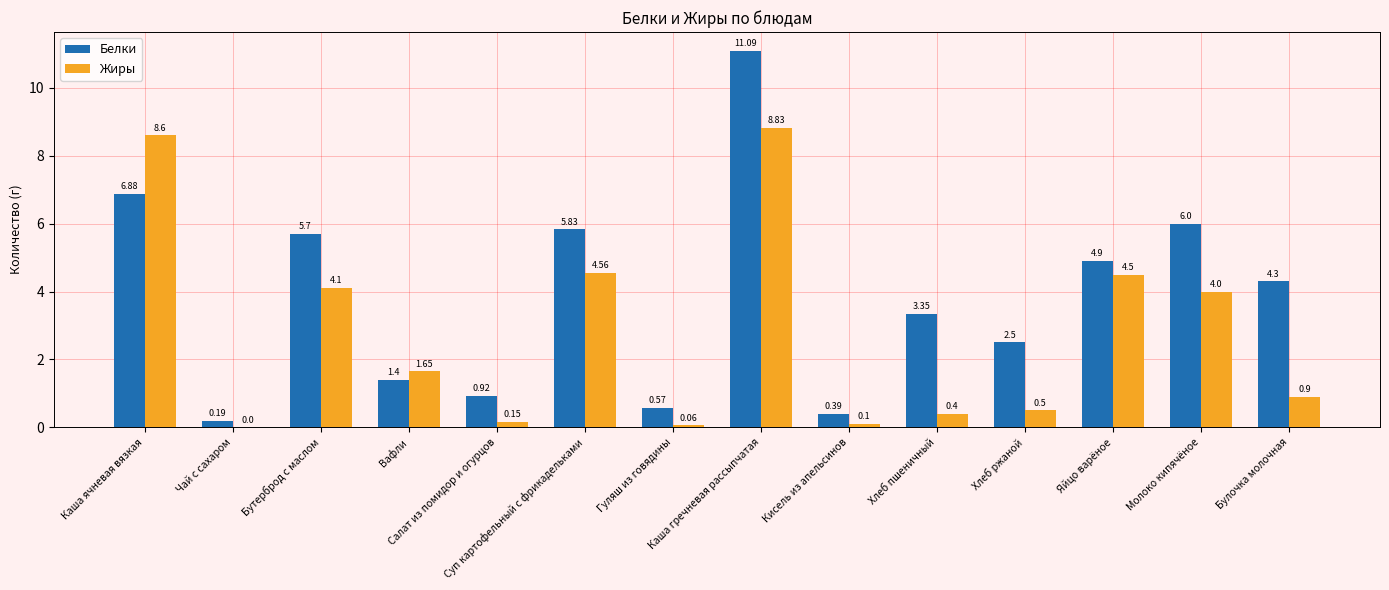

What is the sum of all Белки values?

54.0